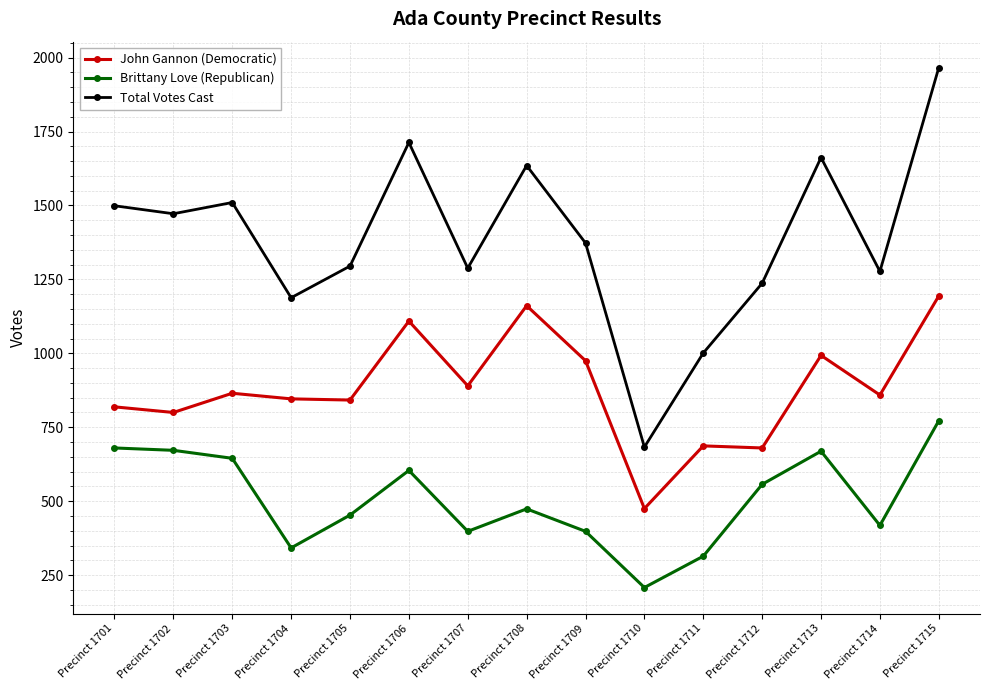

List the series in order of their overall mean, lowest first.

Brittany Love (Republican), John Gannon (Democratic), Total Votes Cast